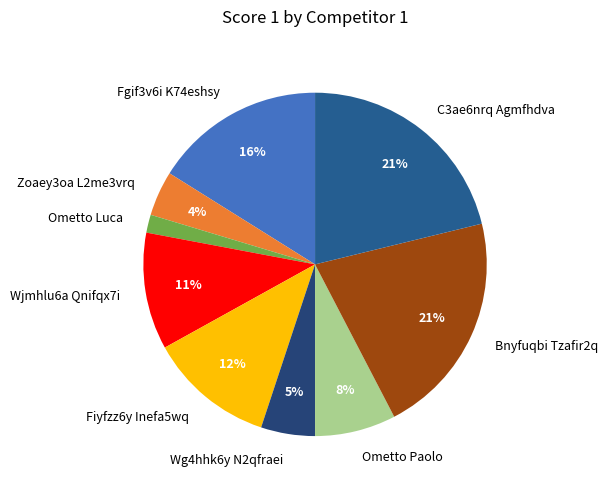

To the nearest percent, what portion does C3ae6nrq Agmfhdva represent?

21%